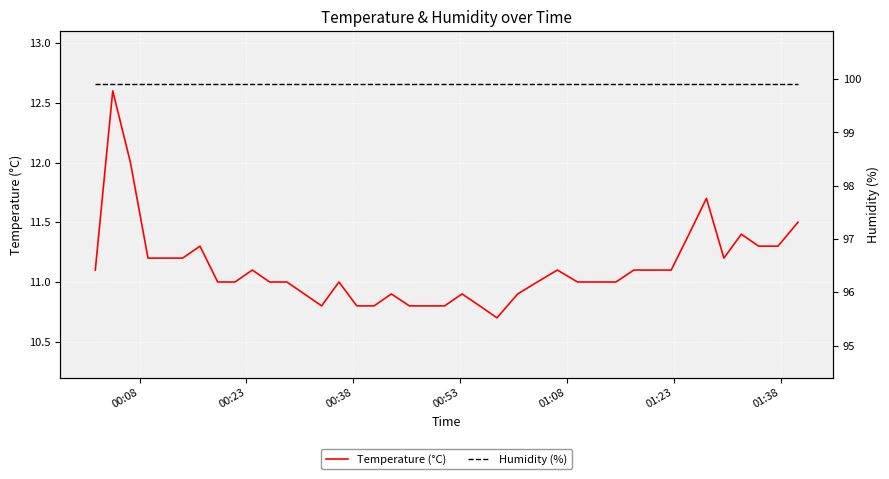

True or false: Humidity (%) has more than 2 points higher than both neighbors.

False